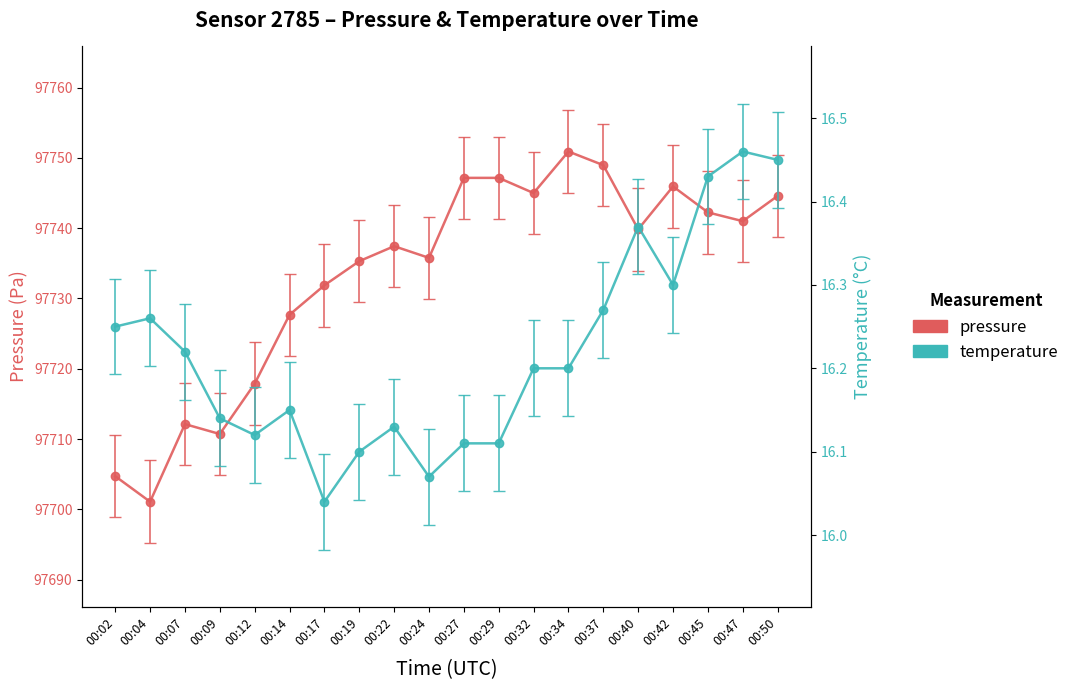

Which has a higher value, 00:22 or 00:29?

00:29